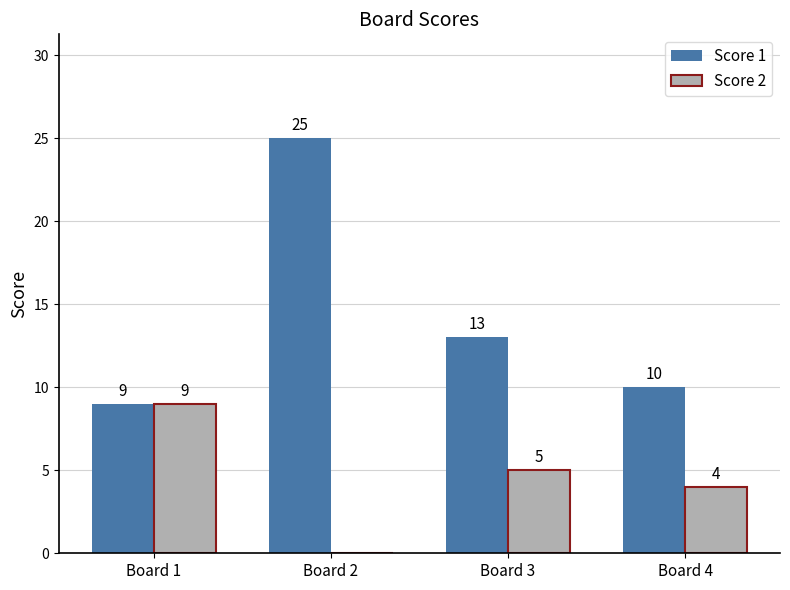

What are all the series names shown in the legend?

Score 1, Score 2